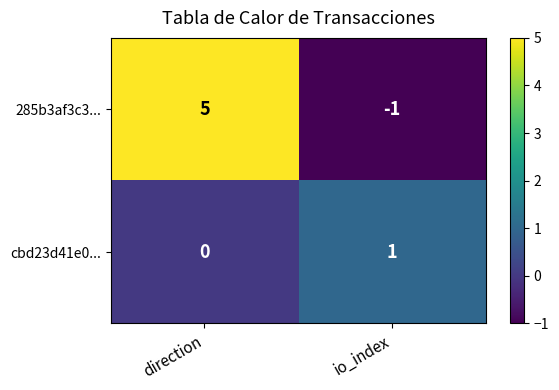

Reading left to right, transcribe all the data shown in this chart.

285b3af3c3...: 5	-1
cbd23d41e0...: 0	1